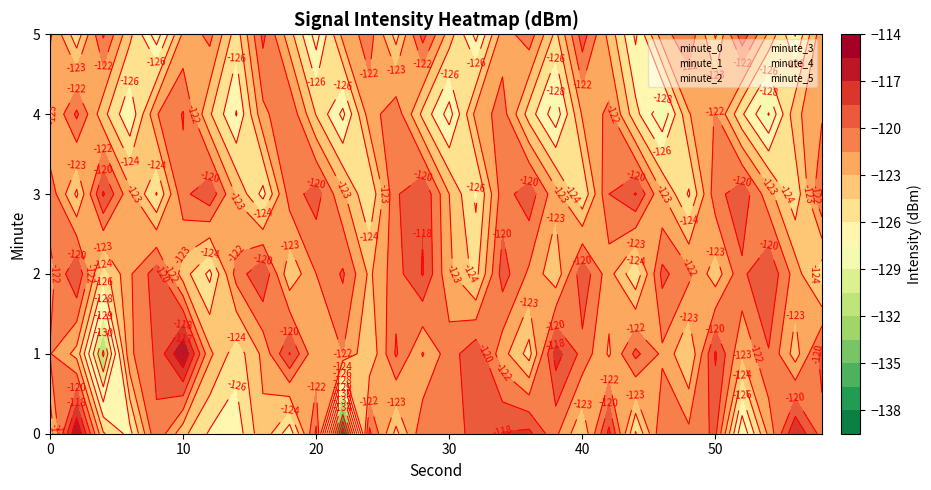

The minute_5 series shows 5 at 0. True or false?

True